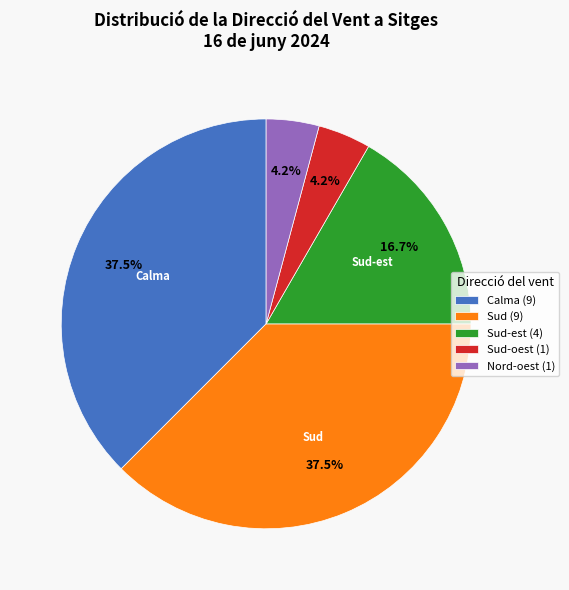

How many segments does this pie chart have?

5